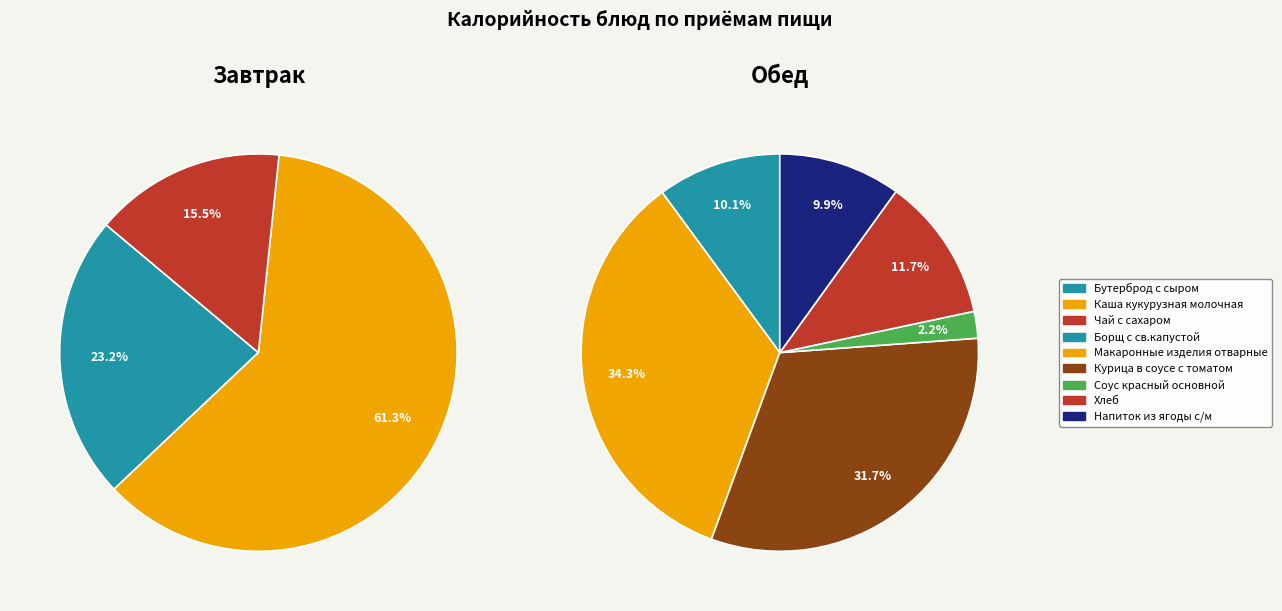

Is Хлеб the majority of the pie?

No